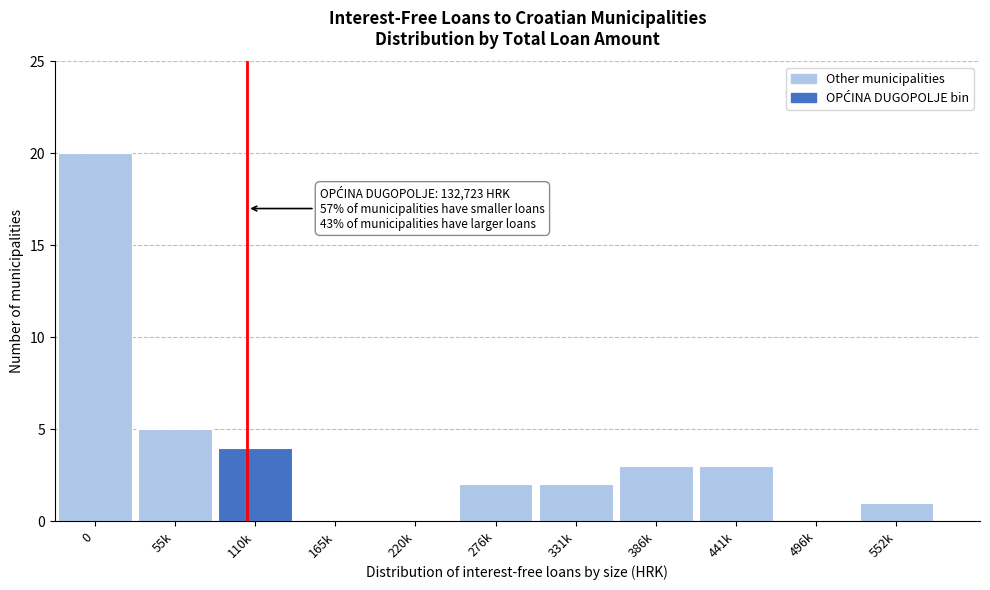

Reading left to right, extract all data points from this chart.

0=20	55k=5	110k=4	165k=0	220k=0	276k=2	331k=2	386k=3	441k=3	496k=0	552k=1